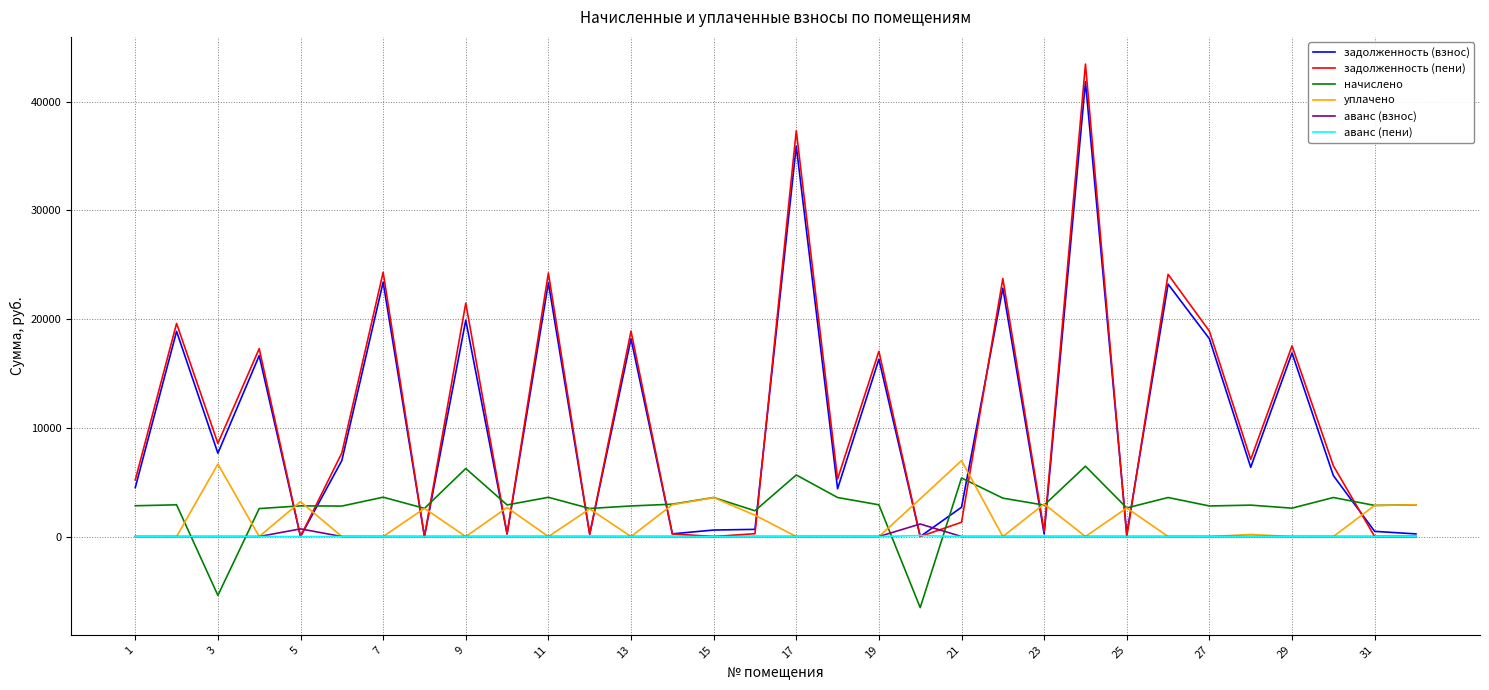

True or false: начислено has more than 0 points higher than both neighbors.

True